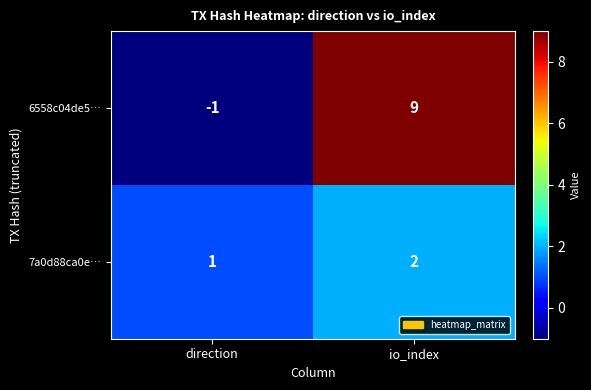

Count the number of data series in this chart.

2